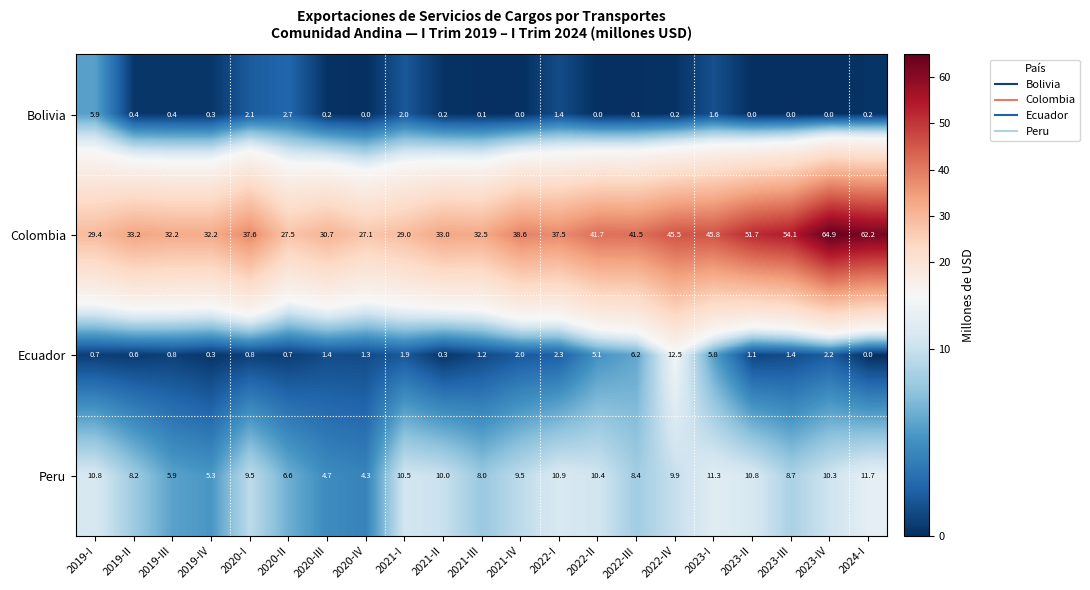

How many series are shown in this chart?

4